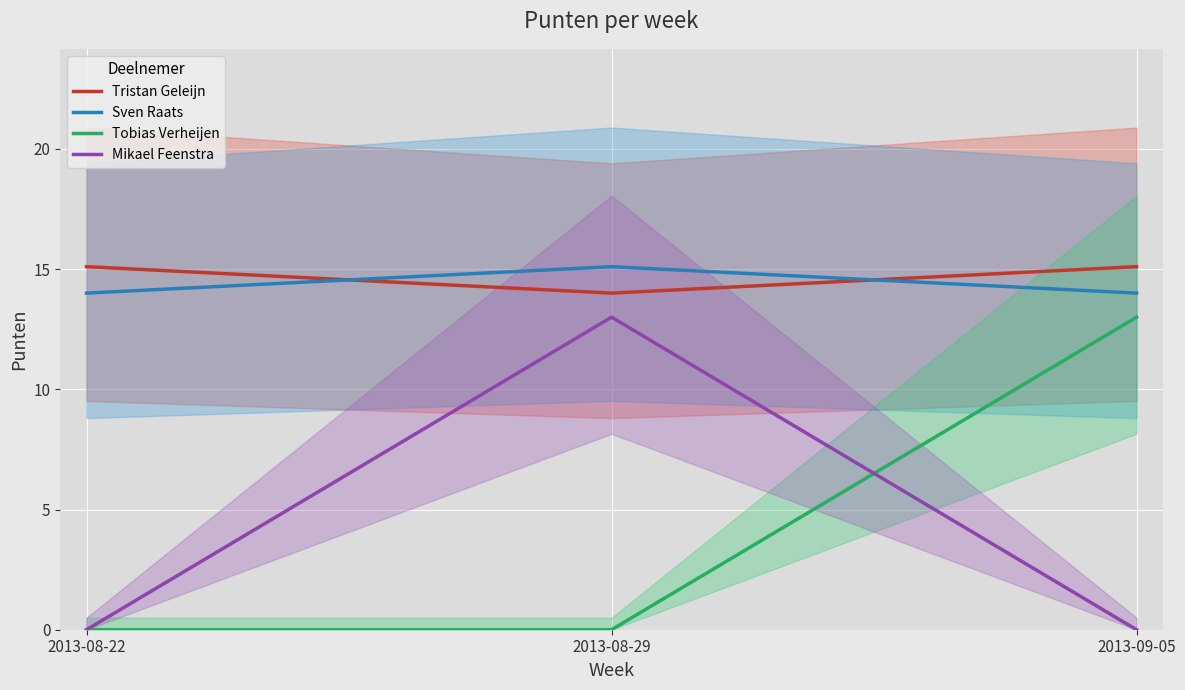

How many values in the Tobias Verheijen series exceed 0?

1